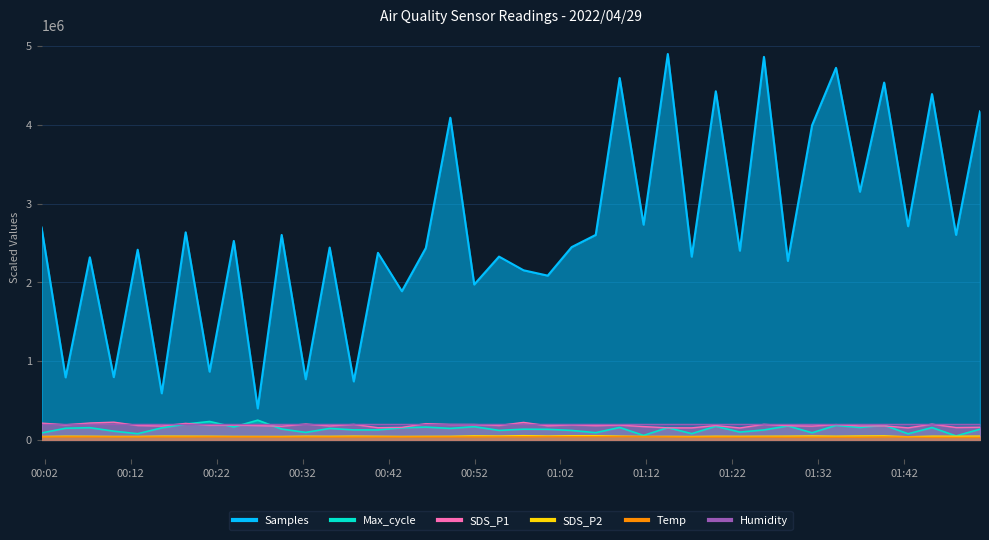

True or false: Max_cycle and SDS_P2 intersect in this chart.

False